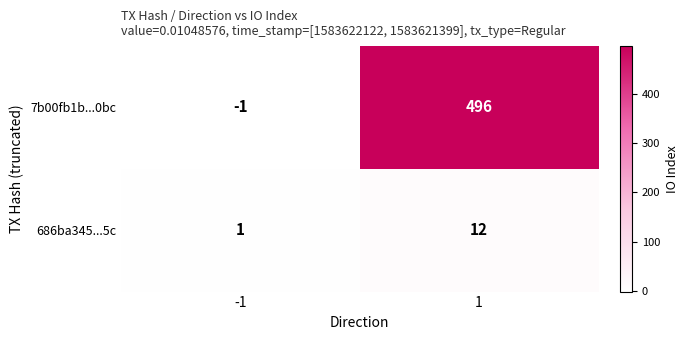

At which category is the sum across all series the highest?

1